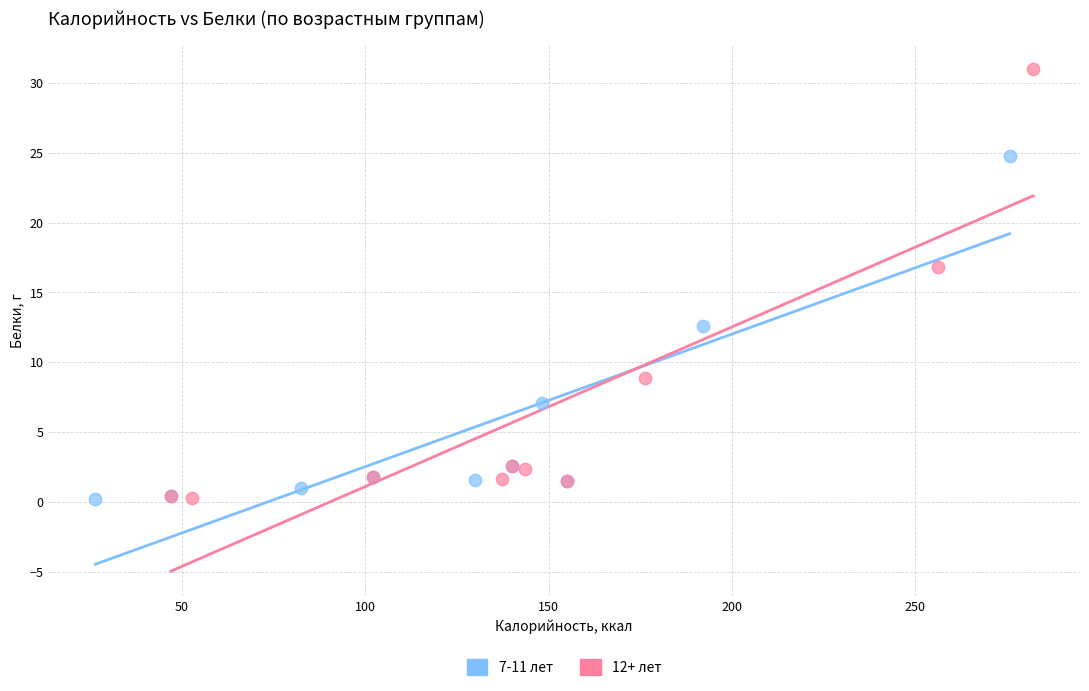

Which series reaches the maximum Y coordinate?

12+ лет